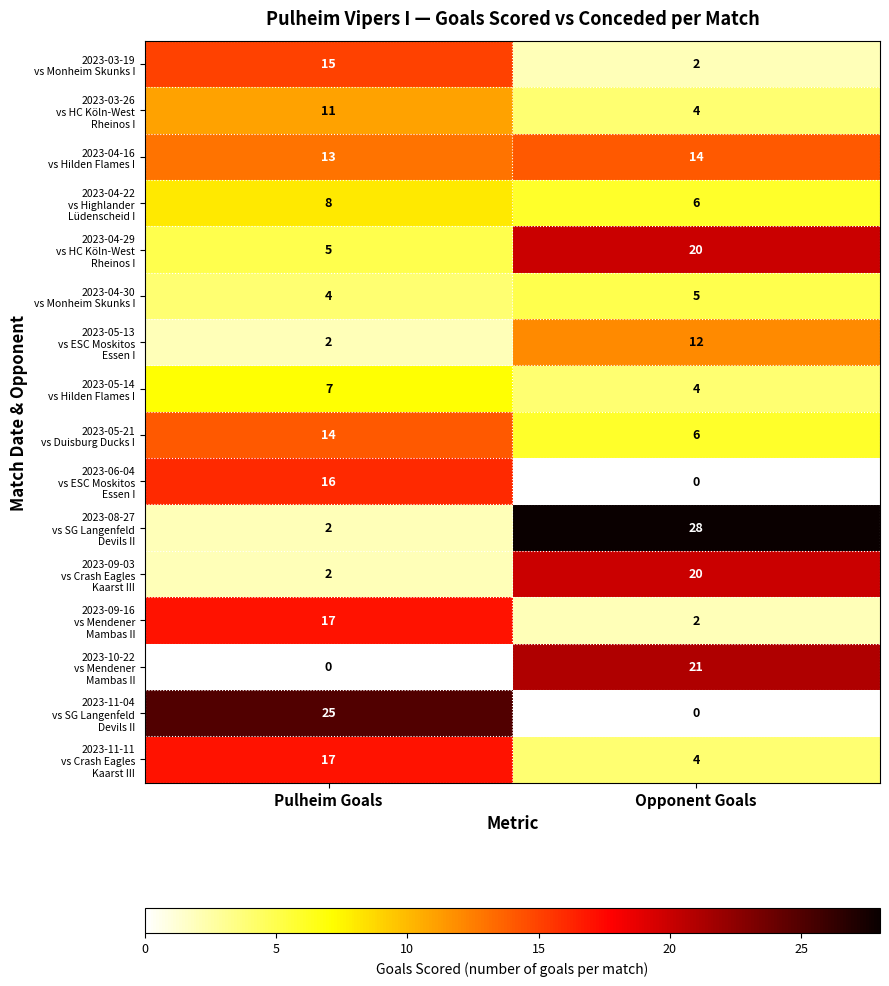

What is the greatest value displayed?

28